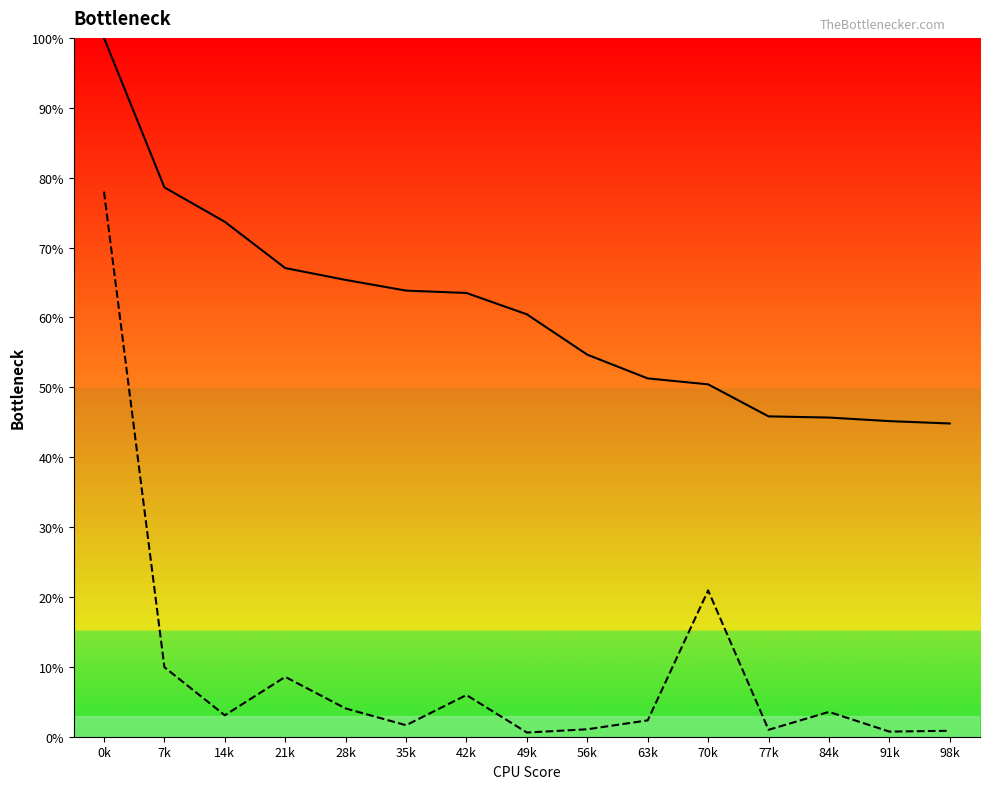

True or false: Kontakte Mio and Unique User % cross at least once.

False